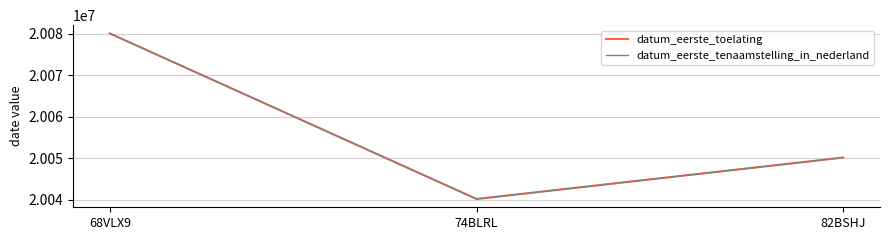

What position from the right is 68VLX9?

3